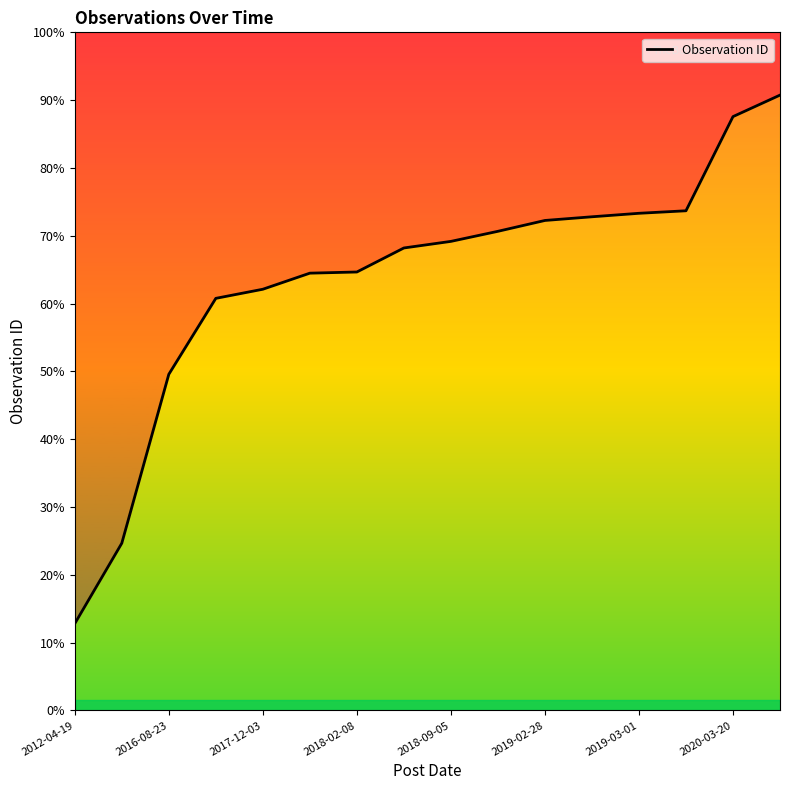

Is it true that the value at 11 is 679?

False